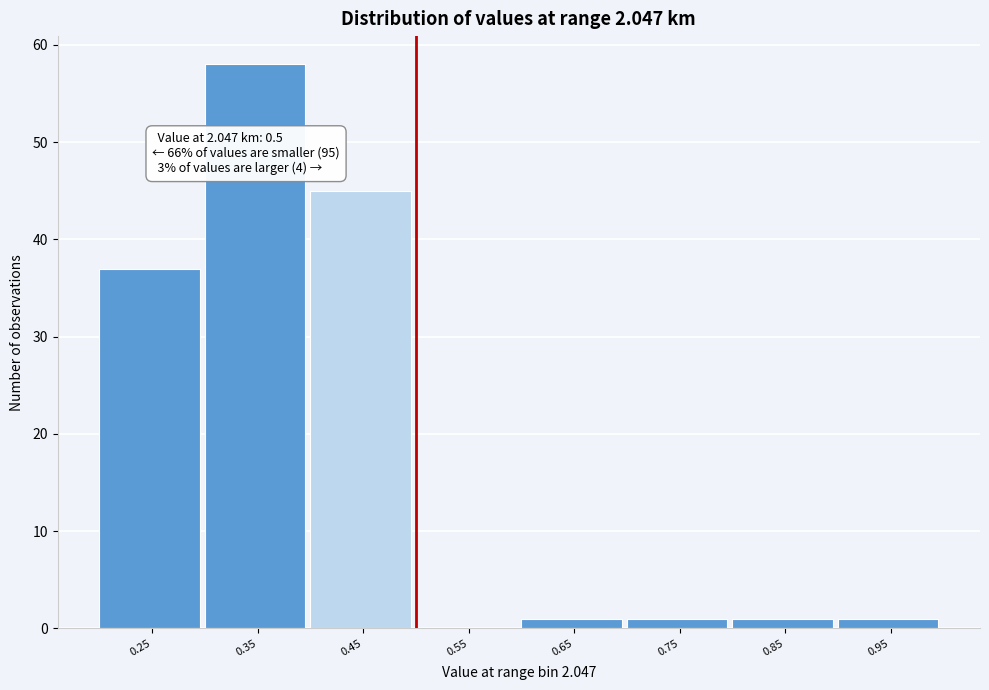

Reading left to right, list all the values displayed in this chart.

0.25=37	0.35=58	0.45=45	0.55=0	0.65=1	0.75=1	0.85=1	0.95=1